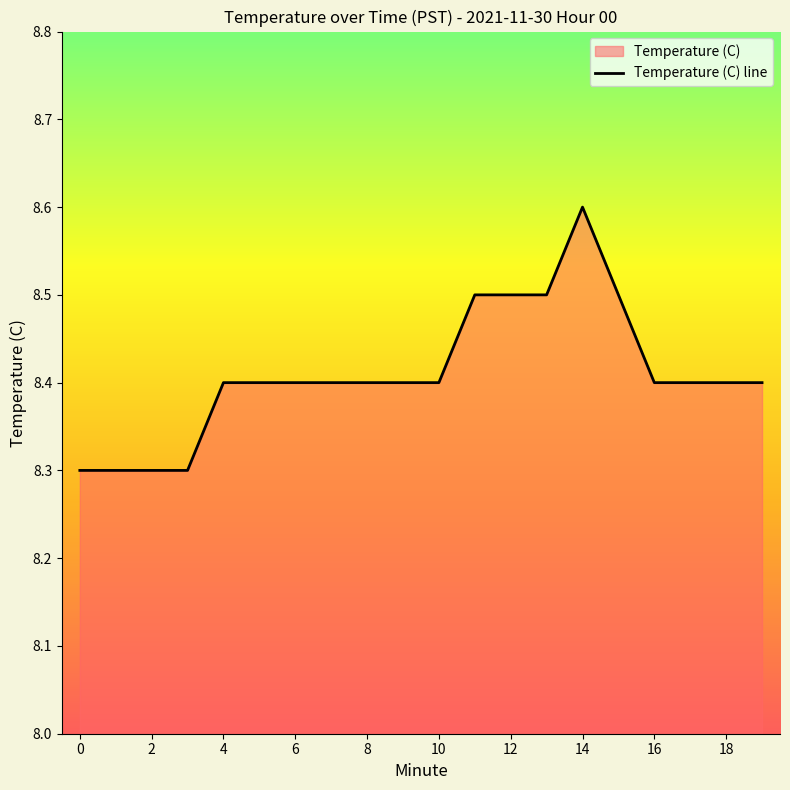

Reading right to left, list all the values displayed in this chart.

8.4	8.4	8.4	8.4	8.5	8.6	8.5	8.5	8.5	8.4	8.4	8.4	8.4	8.4	8.4	8.4	8.3	8.3	8.3	8.3